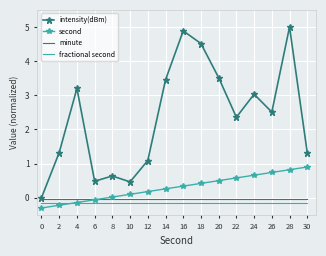

Which series has the largest total across all categories?

intensity(dBm)